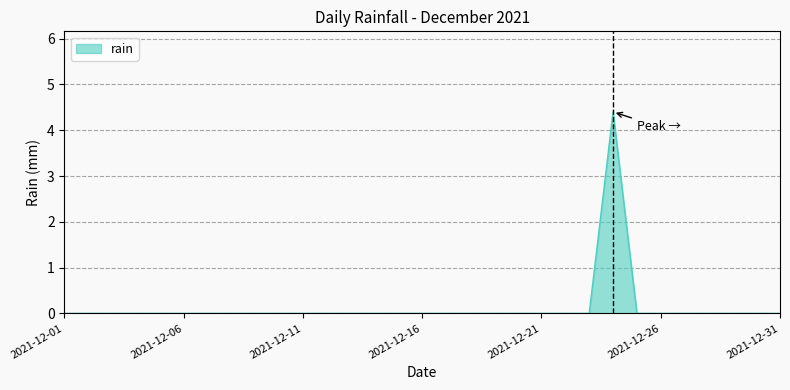

What is the difference between the maximum and minimum values?

4.4